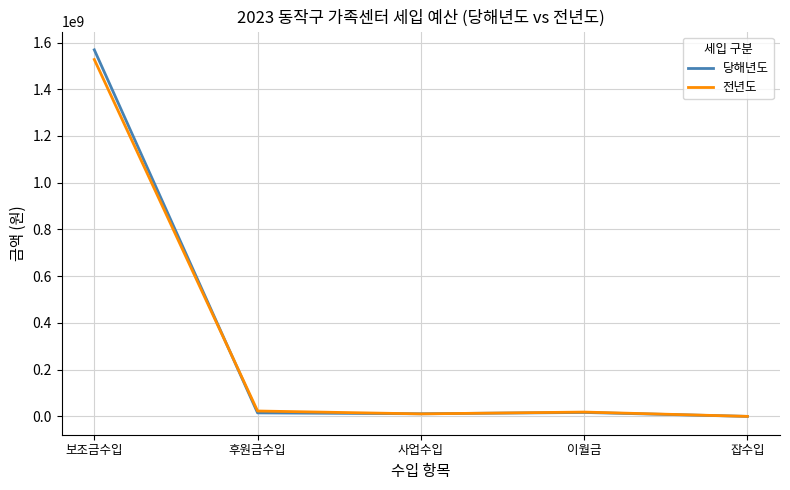

True or false: 당해년도 has a value of 1568715720 at 보조금수입.

True